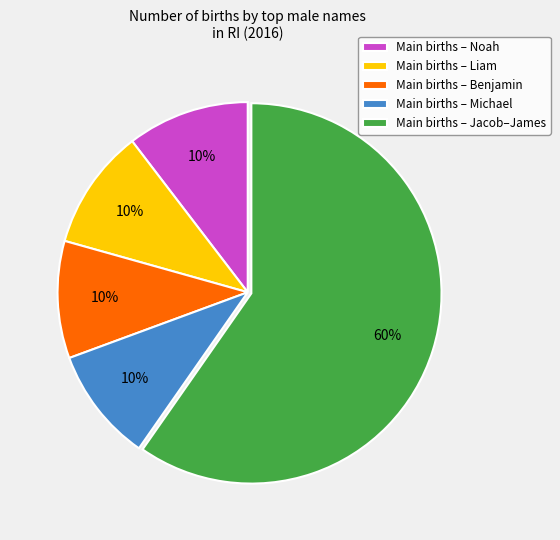

What is the largest slice in the pie chart?

Main births – Jacob–James